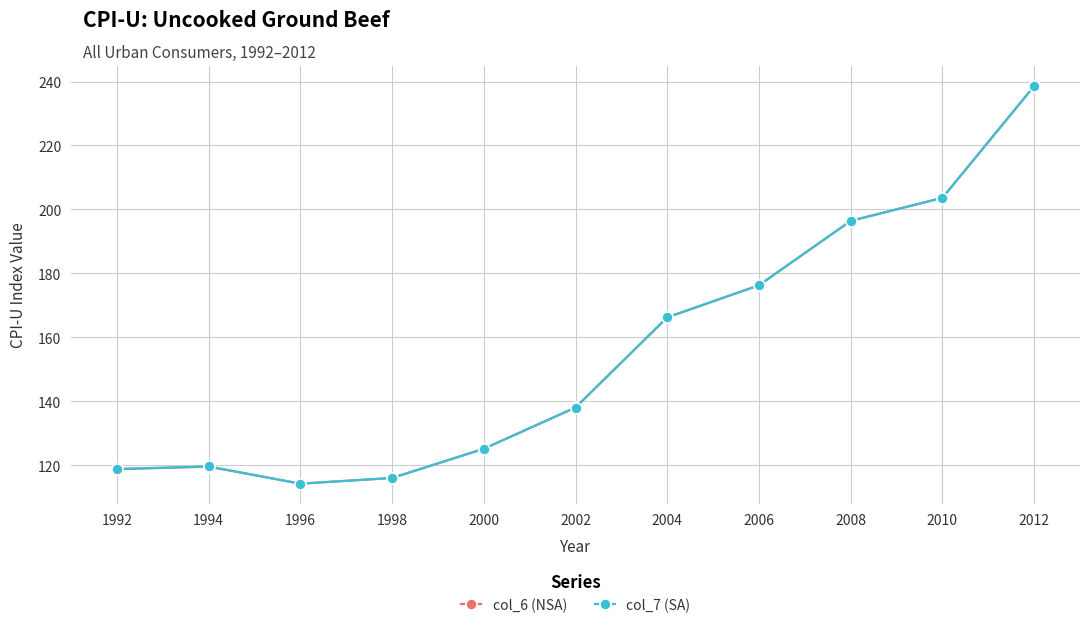

Read the col_7 (SA) value at 2008.

196.4